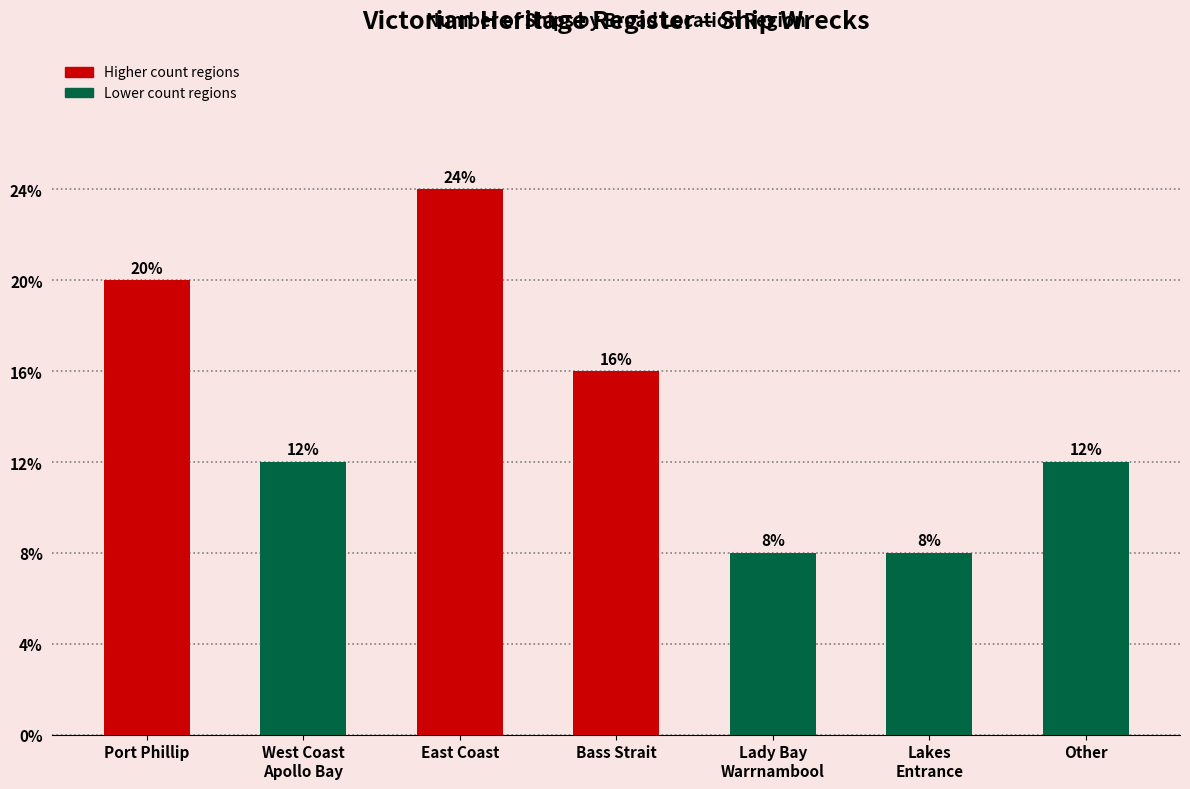

Rank the categories by value from highest to lowest.

East Coast, Port Phillip, Bass Strait, West Coast
Apollo Bay, Other, Lady Bay
Warrnambool, Lakes
Entrance